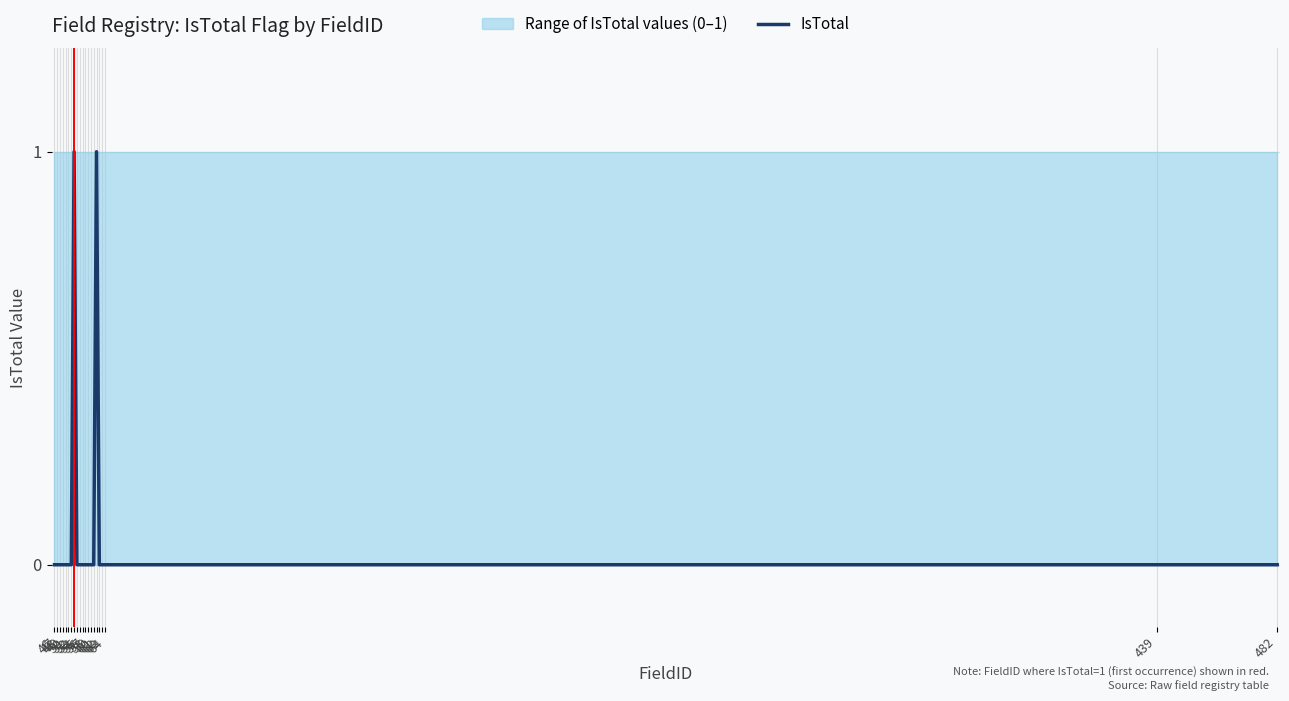

At which category does the chart reach its minimum across all series?

46